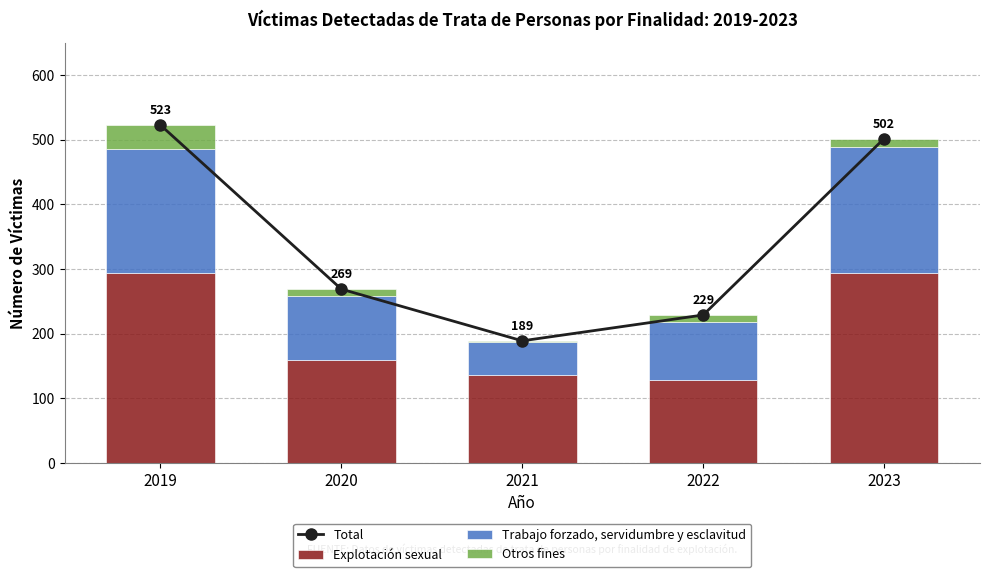

What is the approximate value of Explotación sexual at 2023, to the nearest 10?

290